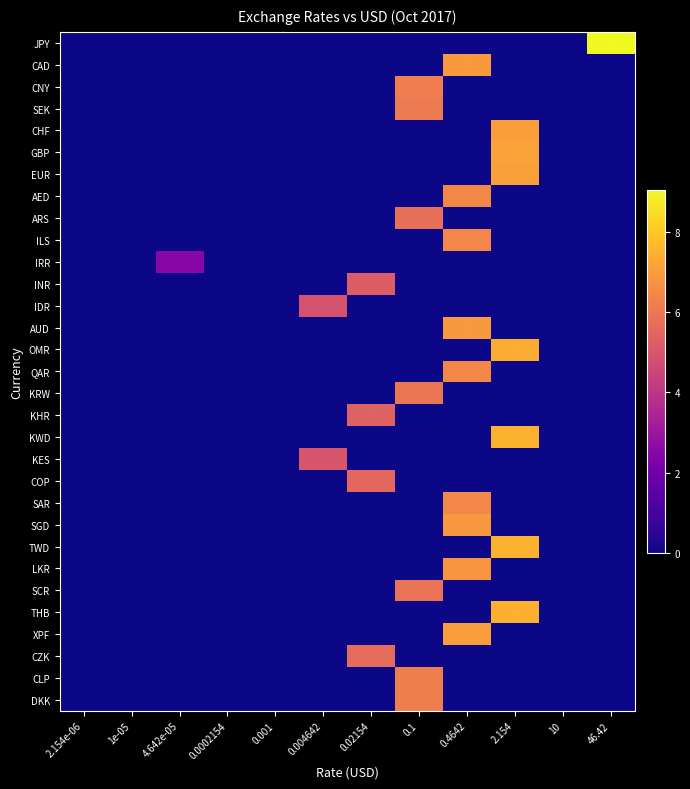

Reading left to right, list all the values displayed in this chart.

JPY: 2.154e-06=0.0	1e-05=0.0	4.642e-05=0.0	0.0002154=0.0	0.001=0.0	0.004642=0.0	0.02154=0.0	0.1=0.0	0.4642=0.0	2.154=0.0	10=0.0	46.42=9.0
CAD: 2.154e-06=0.0	1e-05=0.0	4.642e-05=0.0	0.0002154=0.0	0.001=0.0	0.004642=0.0	0.02154=0.0	0.1=0.0	0.4642=6.9	2.154=0.0	10=0.0	46.42=0.0
CNY: 2.154e-06=0.0	1e-05=0.0	4.642e-05=0.0	0.0002154=0.0	0.001=0.0	0.004642=0.0	0.02154=0.0	0.1=6.2	0.4642=0.0	2.154=0.0	10=0.0	46.42=0.0
SEK: 2.154e-06=0.0	1e-05=0.0	4.642e-05=0.0	0.0002154=0.0	0.001=0.0	0.004642=0.0	0.02154=0.0	0.1=6.1	0.4642=0.0	2.154=0.0	10=0.0	46.42=0.0
CHF: 2.154e-06=0.0	1e-05=0.0	4.642e-05=0.0	0.0002154=0.0	0.001=0.0	0.004642=0.0	0.02154=0.0	0.1=0.0	0.4642=0.0	2.154=7.0	10=0.0	46.42=0.0
GBP: 2.154e-06=0.0	1e-05=0.0	4.642e-05=0.0	0.0002154=0.0	0.001=0.0	0.004642=0.0	0.02154=0.0	0.1=0.0	0.4642=0.0	2.154=7.1	10=0.0	46.42=0.0
EUR: 2.154e-06=0.0	1e-05=0.0	4.642e-05=0.0	0.0002154=0.0	0.001=0.0	0.004642=0.0	0.02154=0.0	0.1=0.0	0.4642=0.0	2.154=7.1	10=0.0	46.42=0.0
AED: 2.154e-06=0.0	1e-05=0.0	4.642e-05=0.0	0.0002154=0.0	0.001=0.0	0.004642=0.0	0.02154=0.0	0.1=0.0	0.4642=6.4	2.154=0.0	10=0.0	46.42=0.0
ARS: 2.154e-06=0.0	1e-05=0.0	4.642e-05=0.0	0.0002154=0.0	0.001=0.0	0.004642=0.0	0.02154=0.0	0.1=5.8	0.4642=0.0	2.154=0.0	10=0.0	46.42=0.0
ILS: 2.154e-06=0.0	1e-05=0.0	4.642e-05=0.0	0.0002154=0.0	0.001=0.0	0.004642=0.0	0.02154=0.0	0.1=0.0	0.4642=6.4	2.154=0.0	10=0.0	46.42=0.0
IRR: 2.154e-06=0.0	1e-05=0.0	4.642e-05=2.5	0.0002154=0.0	0.001=0.0	0.004642=0.0	0.02154=0.0	0.1=0.0	0.4642=0.0	2.154=0.0	10=0.0	46.42=0.0
INR: 2.154e-06=0.0	1e-05=0.0	4.642e-05=0.0	0.0002154=0.0	0.001=0.0	0.004642=0.0	0.02154=5.2	0.1=0.0	0.4642=0.0	2.154=0.0	10=0.0	46.42=0.0
IDR: 2.154e-06=0.0	1e-05=0.0	4.642e-05=0.0	0.0002154=0.0	0.001=0.0	0.004642=4.9	0.02154=0.0	0.1=0.0	0.4642=0.0	2.154=0.0	10=0.0	46.42=0.0
AUD: 2.154e-06=0.0	1e-05=0.0	4.642e-05=0.0	0.0002154=0.0	0.001=0.0	0.004642=0.0	0.02154=0.0	0.1=0.0	0.4642=6.9	2.154=0.0	10=0.0	46.42=0.0
OMR: 2.154e-06=0.0	1e-05=0.0	4.642e-05=0.0	0.0002154=0.0	0.001=0.0	0.004642=0.0	0.02154=0.0	0.1=0.0	0.4642=0.0	2.154=7.4	10=0.0	46.42=0.0
QAR: 2.154e-06=0.0	1e-05=0.0	4.642e-05=0.0	0.0002154=0.0	0.001=0.0	0.004642=0.0	0.02154=0.0	0.1=0.0	0.4642=6.4	2.154=0.0	10=0.0	46.42=0.0
KRW: 2.154e-06=0.0	1e-05=0.0	4.642e-05=0.0	0.0002154=0.0	0.001=0.0	0.004642=0.0	0.02154=0.0	0.1=5.9	0.4642=0.0	2.154=0.0	10=0.0	46.42=0.0
KHR: 2.154e-06=0.0	1e-05=0.0	4.642e-05=0.0	0.0002154=0.0	0.001=0.0	0.004642=0.0	0.02154=5.4	0.1=0.0	0.4642=0.0	2.154=0.0	10=0.0	46.42=0.0
KWD: 2.154e-06=0.0	1e-05=0.0	4.642e-05=0.0	0.0002154=0.0	0.001=0.0	0.004642=0.0	0.02154=0.0	0.1=0.0	0.4642=0.0	2.154=7.5	10=0.0	46.42=0.0
KES: 2.154e-06=0.0	1e-05=0.0	4.642e-05=0.0	0.0002154=0.0	0.001=0.0	0.004642=5.0	0.02154=0.0	0.1=0.0	0.4642=0.0	2.154=0.0	10=0.0	46.42=0.0
COP: 2.154e-06=0.0	1e-05=0.0	4.642e-05=0.0	0.0002154=0.0	0.001=0.0	0.004642=0.0	0.02154=5.5	0.1=0.0	0.4642=0.0	2.154=0.0	10=0.0	46.42=0.0
SAR: 2.154e-06=0.0	1e-05=0.0	4.642e-05=0.0	0.0002154=0.0	0.001=0.0	0.004642=0.0	0.02154=0.0	0.1=0.0	0.4642=6.4	2.154=0.0	10=0.0	46.42=0.0
SGD: 2.154e-06=0.0	1e-05=0.0	4.642e-05=0.0	0.0002154=0.0	0.001=0.0	0.004642=0.0	0.02154=0.0	0.1=0.0	0.4642=6.9	2.154=0.0	10=0.0	46.42=0.0
TWD: 2.154e-06=0.0	1e-05=0.0	4.642e-05=0.0	0.0002154=0.0	0.001=0.0	0.004642=0.0	0.02154=0.0	0.1=0.0	0.4642=0.0	2.154=7.5	10=0.0	46.42=0.0
LKR: 2.154e-06=0.0	1e-05=0.0	4.642e-05=0.0	0.0002154=0.0	0.001=0.0	0.004642=0.0	0.02154=0.0	0.1=0.0	0.4642=6.8	2.154=0.0	10=0.0	46.42=0.0
SCR: 2.154e-06=0.0	1e-05=0.0	4.642e-05=0.0	0.0002154=0.0	0.001=0.0	0.004642=0.0	0.02154=0.0	0.1=5.9	0.4642=0.0	2.154=0.0	10=0.0	46.42=0.0
THB: 2.154e-06=0.0	1e-05=0.0	4.642e-05=0.0	0.0002154=0.0	0.001=0.0	0.004642=0.0	0.02154=0.0	0.1=0.0	0.4642=0.0	2.154=7.5	10=0.0	46.42=0.0
XPF: 2.154e-06=0.0	1e-05=0.0	4.642e-05=0.0	0.0002154=0.0	0.001=0.0	0.004642=0.0	0.02154=0.0	0.1=0.0	0.4642=7.0	2.154=0.0	10=0.0	46.42=0.0
CZK: 2.154e-06=0.0	1e-05=0.0	4.642e-05=0.0	0.0002154=0.0	0.001=0.0	0.004642=0.0	0.02154=5.7	0.1=0.0	0.4642=0.0	2.154=0.0	10=0.0	46.42=0.0
CLP: 2.154e-06=0.0	1e-05=0.0	4.642e-05=0.0	0.0002154=0.0	0.001=0.0	0.004642=0.0	0.02154=0.0	0.1=6.2	0.4642=0.0	2.154=0.0	10=0.0	46.42=0.0
DKK: 2.154e-06=0.0	1e-05=0.0	4.642e-05=0.0	0.0002154=0.0	0.001=0.0	0.004642=0.0	0.02154=0.0	0.1=6.2	0.4642=0.0	2.154=0.0	10=0.0	46.42=0.0